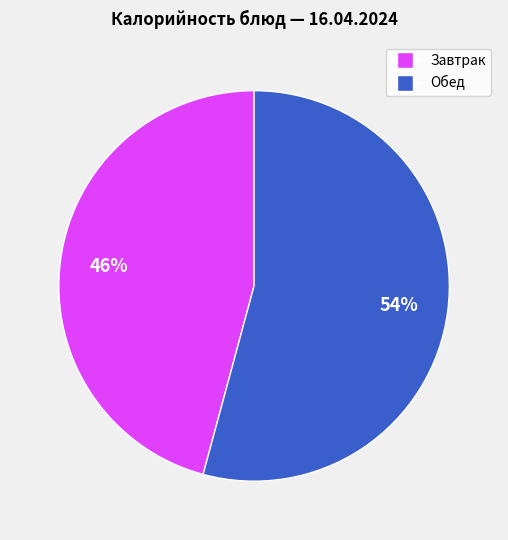

Does any single category account for the majority?

Yes